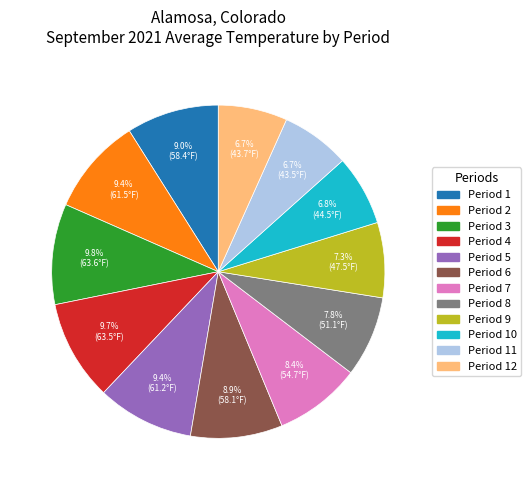

The Period 4 slice represents 10% of the pie. True or false?

True